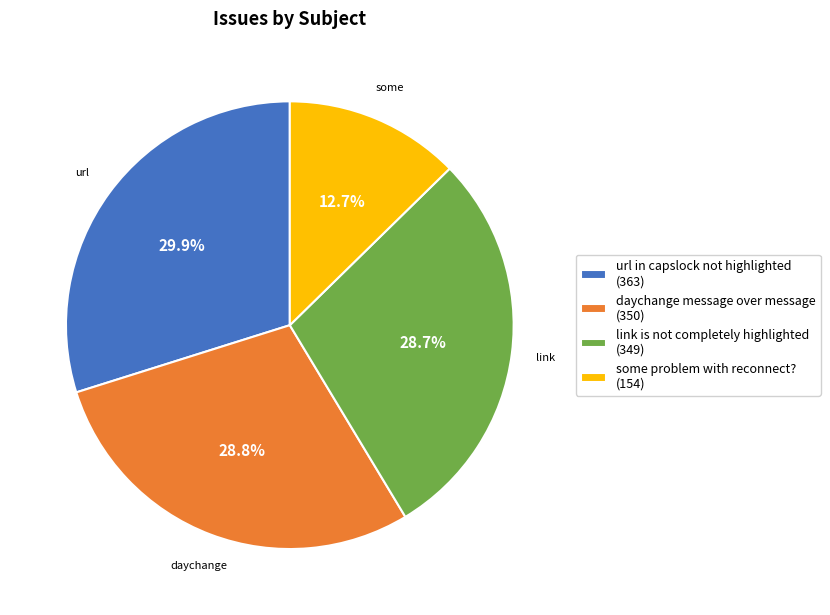

Is it true that url in capslock not highlighted is 38% of the pie?

False